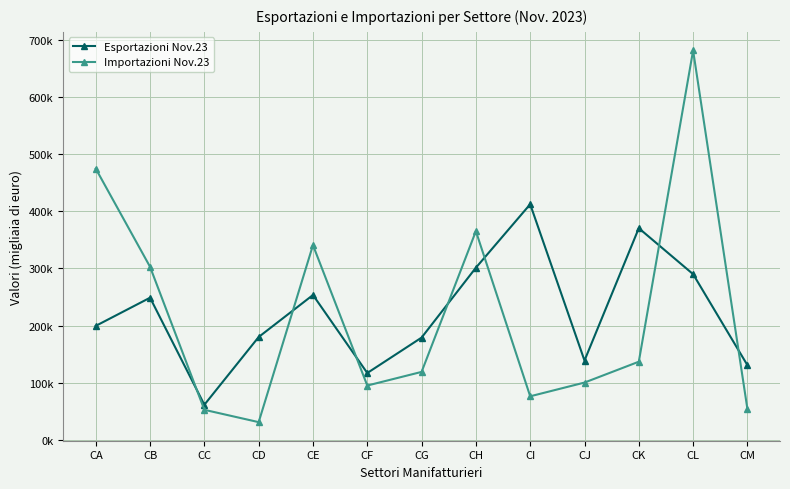

Reading right to left, list all the values displayed in this chart.

Esportazioni Nov.23: 130636	290041	370564	138731	412531	301326	178943	116898	253548	179953	61290	248789	199455
Importazioni Nov.23: 53792	681899	136705	100172	76116	365366	118845	94945	340912	30855	52431	302907	474849